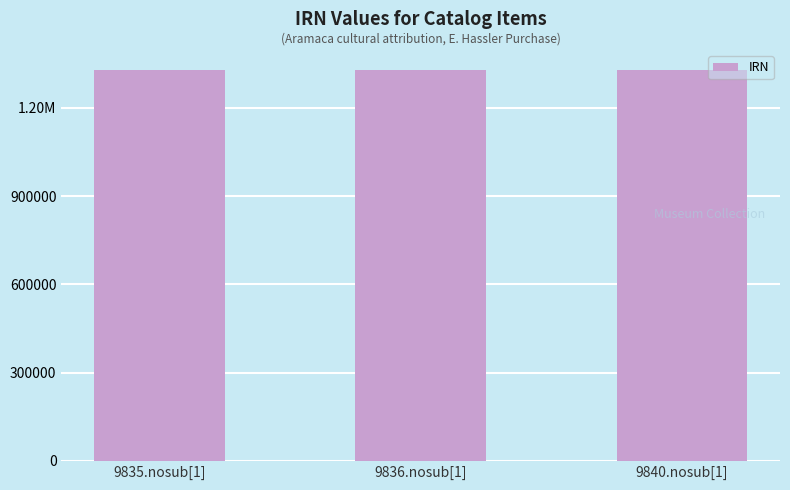

The value at 9840.nosub[1] is 1863701. True or false?

False